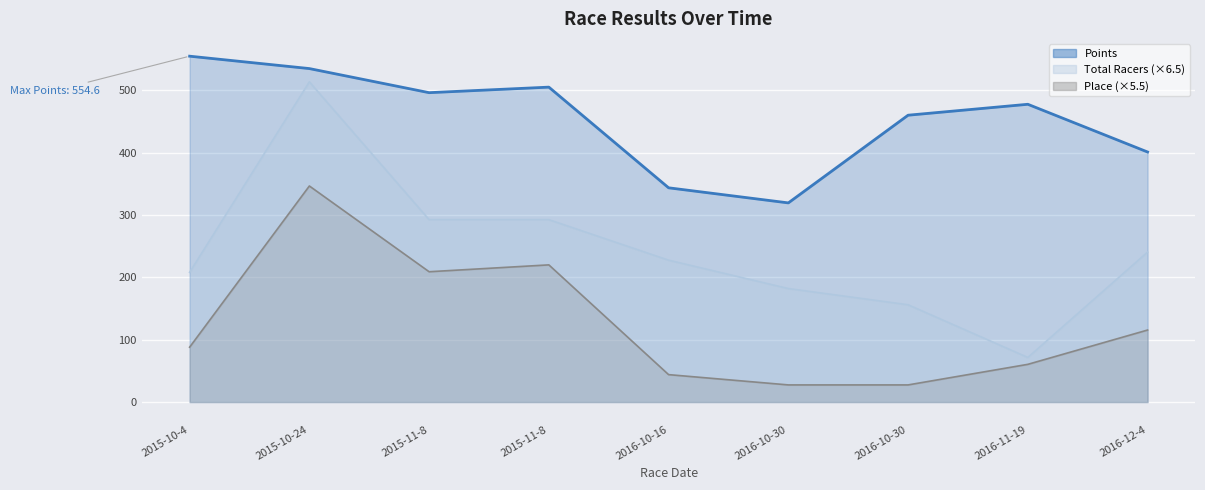

What is the difference between the second highest and second lowest values in the Points series?

191.2